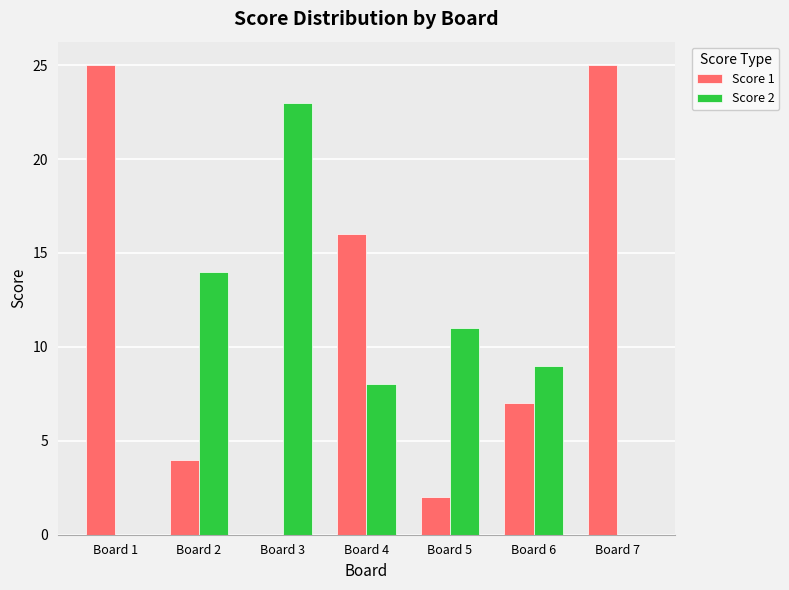

Is the value of Score 2 at Board 6 greater than the value of Score 1 at Board 7?

No